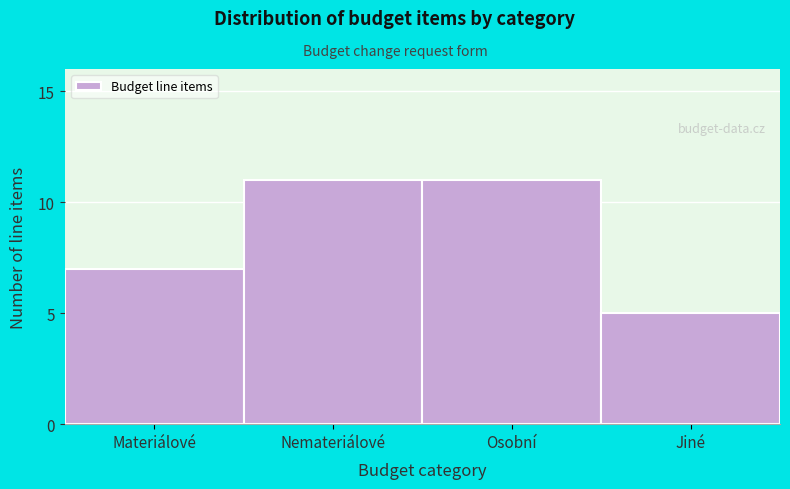

Reading left to right, list all the values displayed in this chart.

7	11	11	5